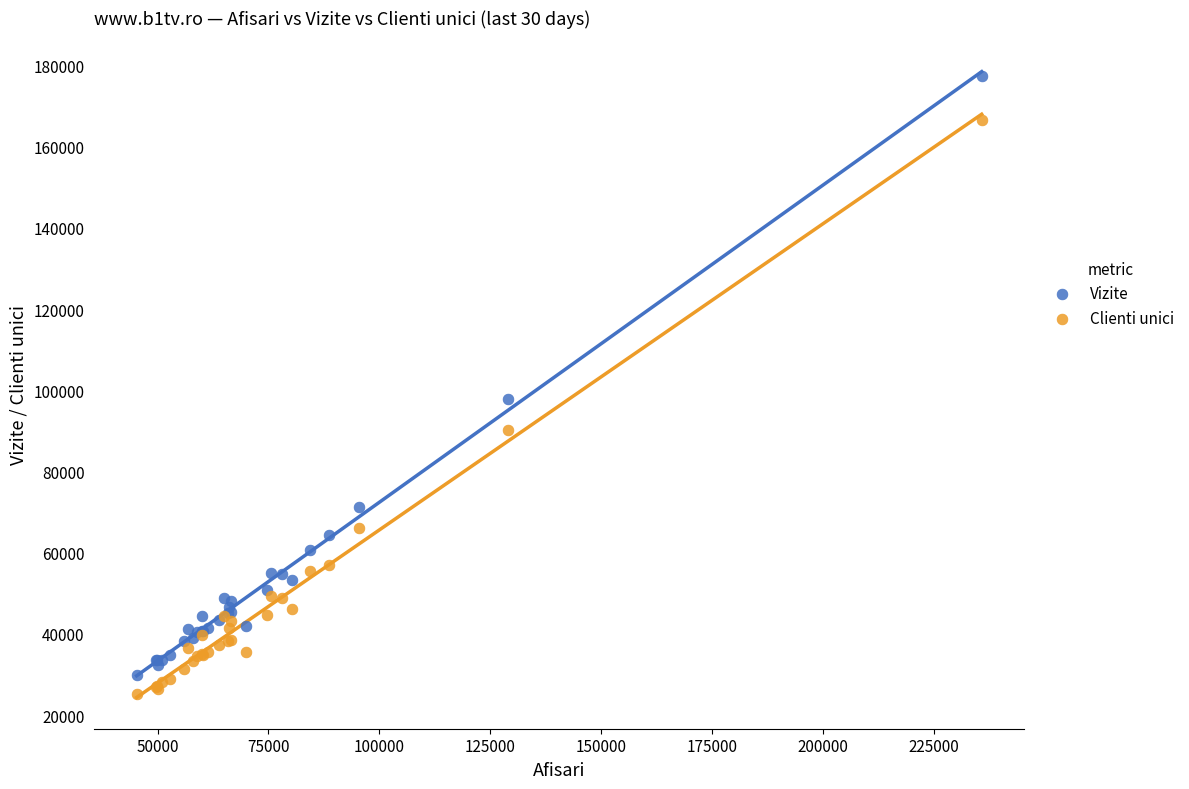

Which series reaches the maximum Y coordinate?

Vizite